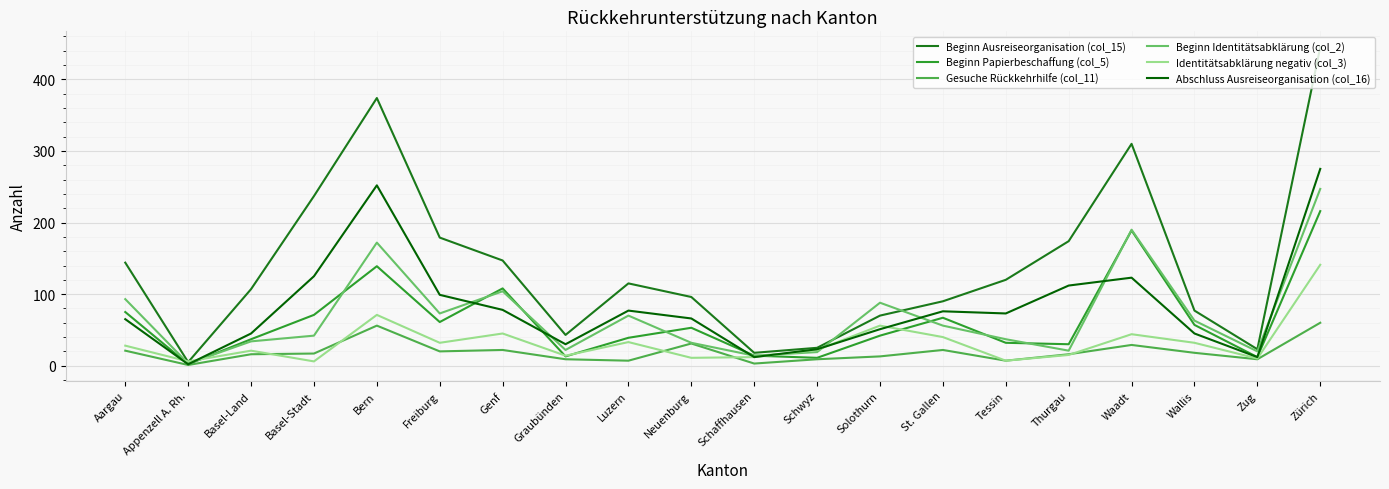

Which series changed the most between Basel-Land and Neuenburg?

Abschluss Ausreiseorganisation (col_16)